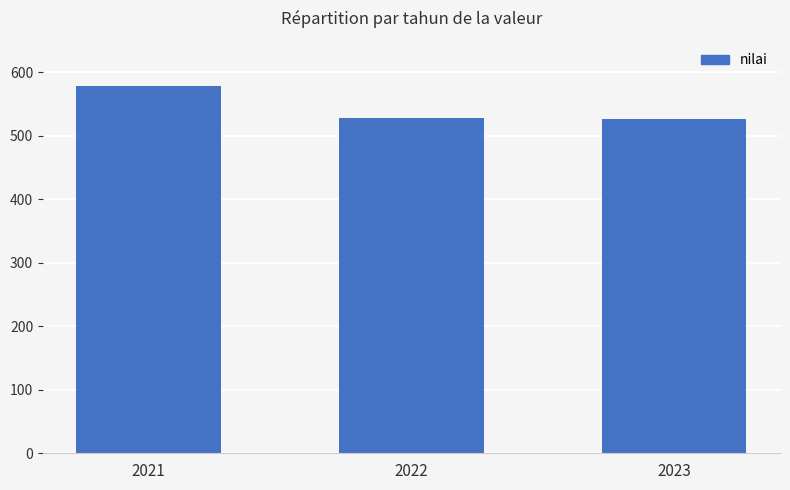

What is the maximum value shown in the chart?

578.7